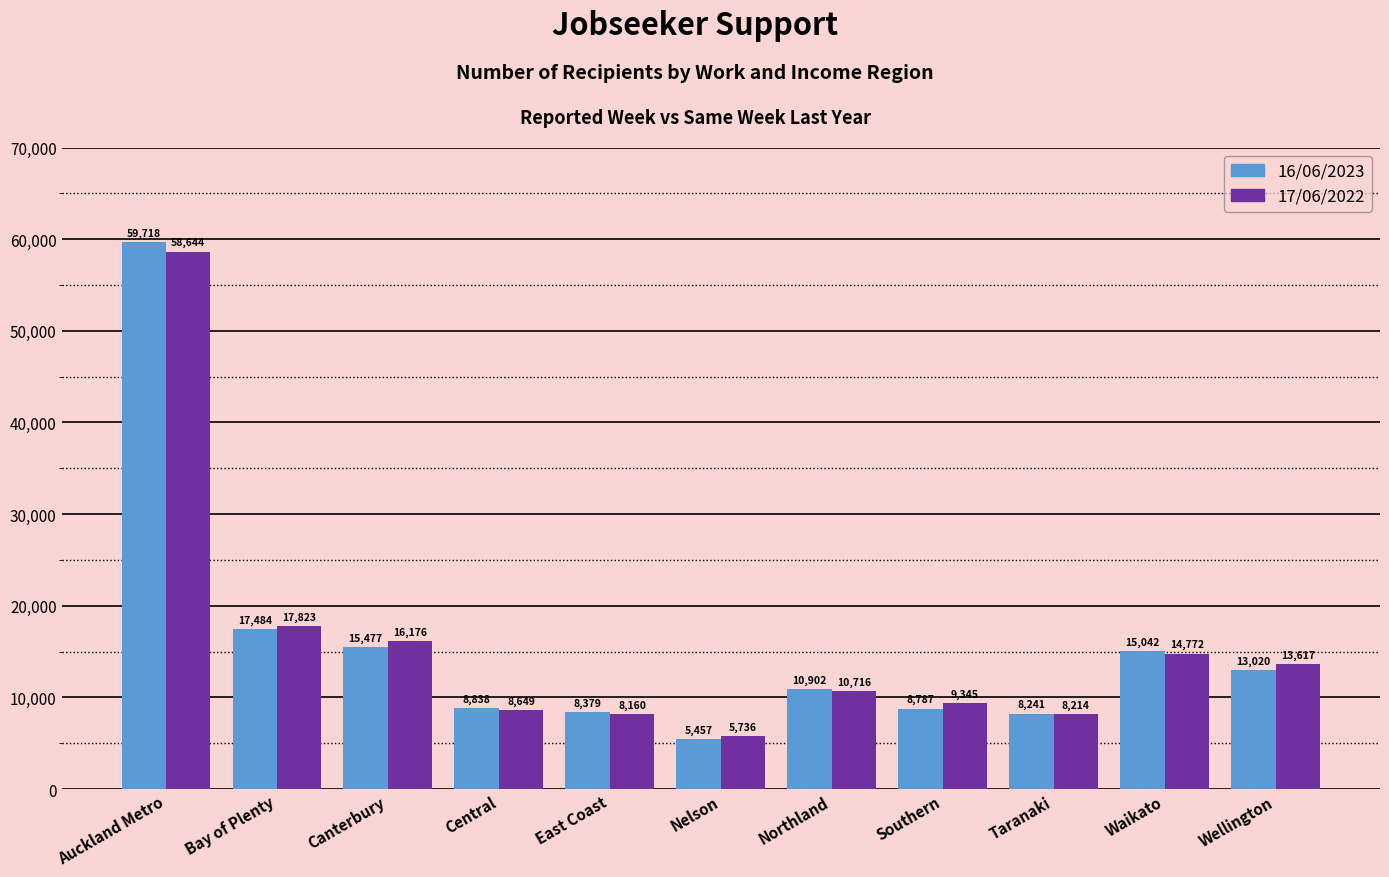

What is the average value of the 16/06/2023 series?

15577